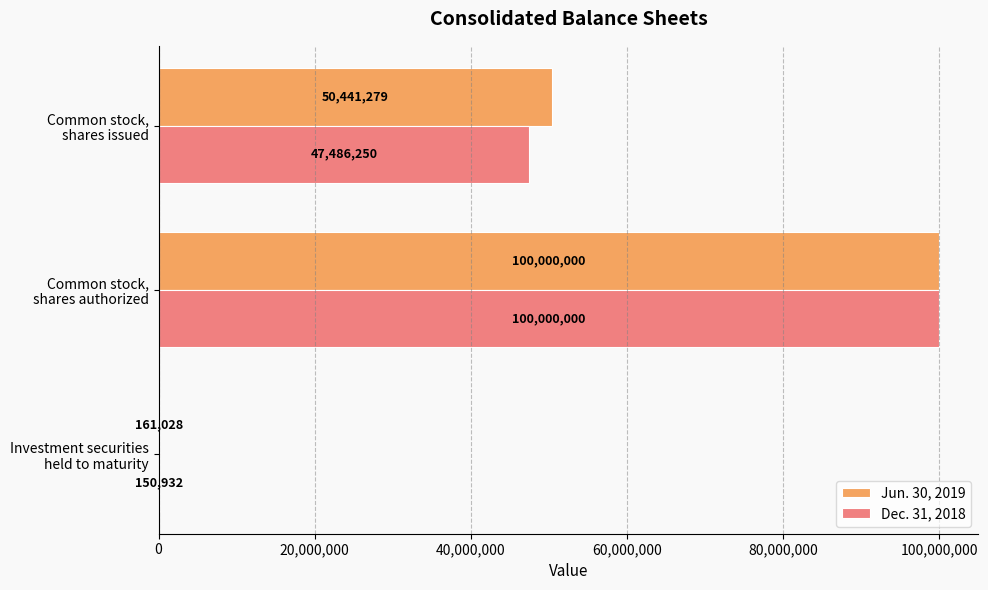

What is the sum of all Jun. 30, 2019 values?

150602307